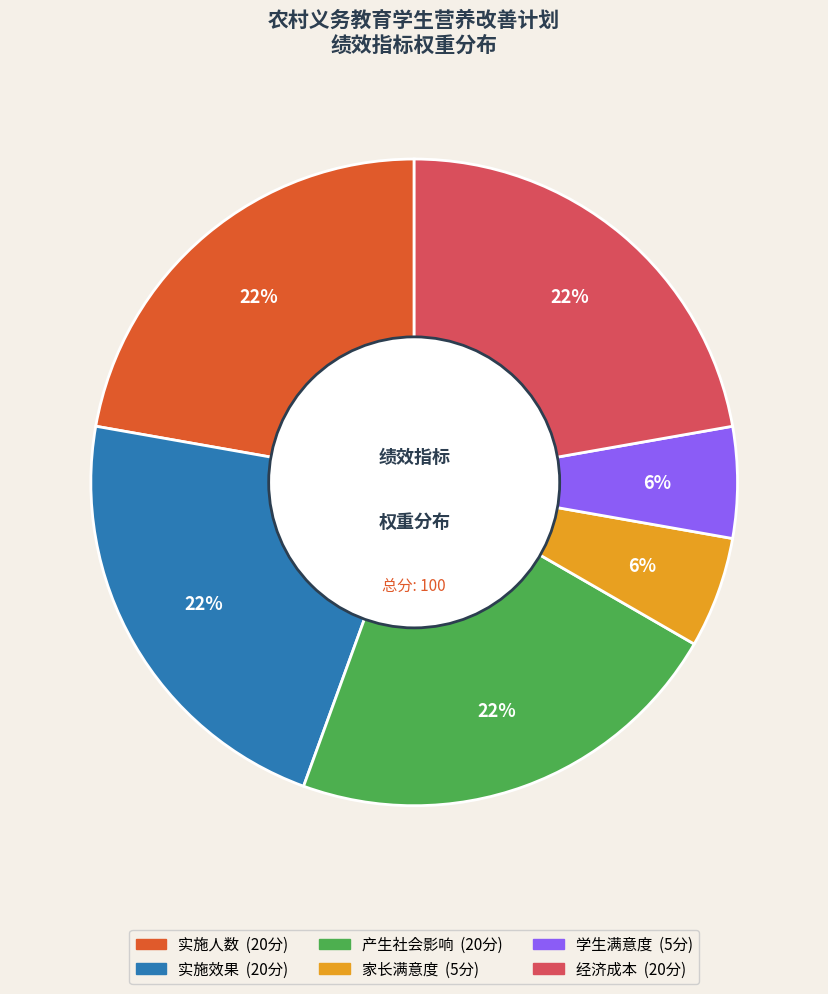

How many slices are in this pie chart?

6